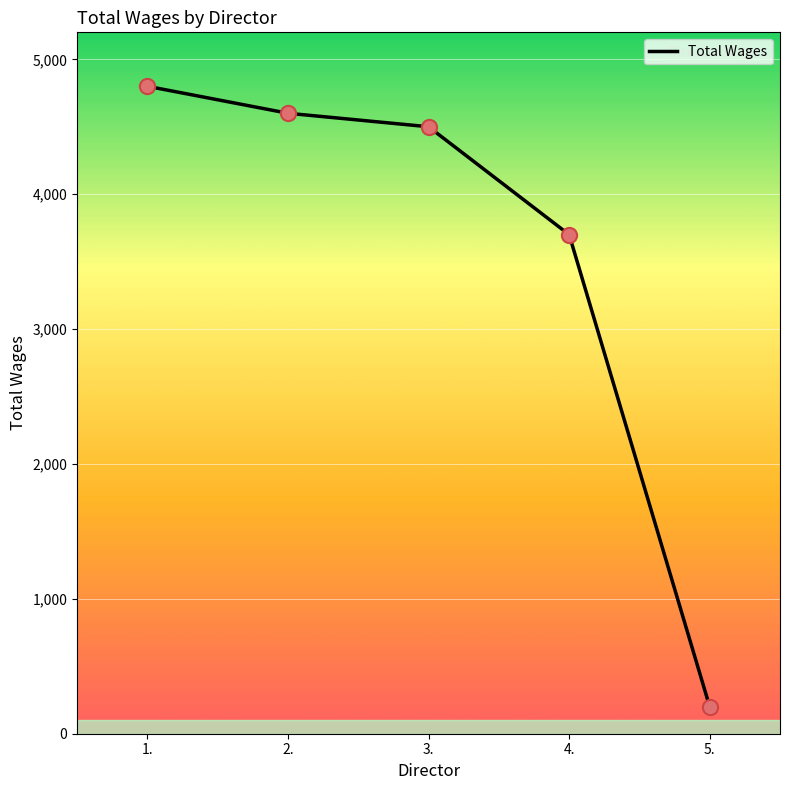

Approximately how many times larger is the value at 1. compared to 4.?

1.3